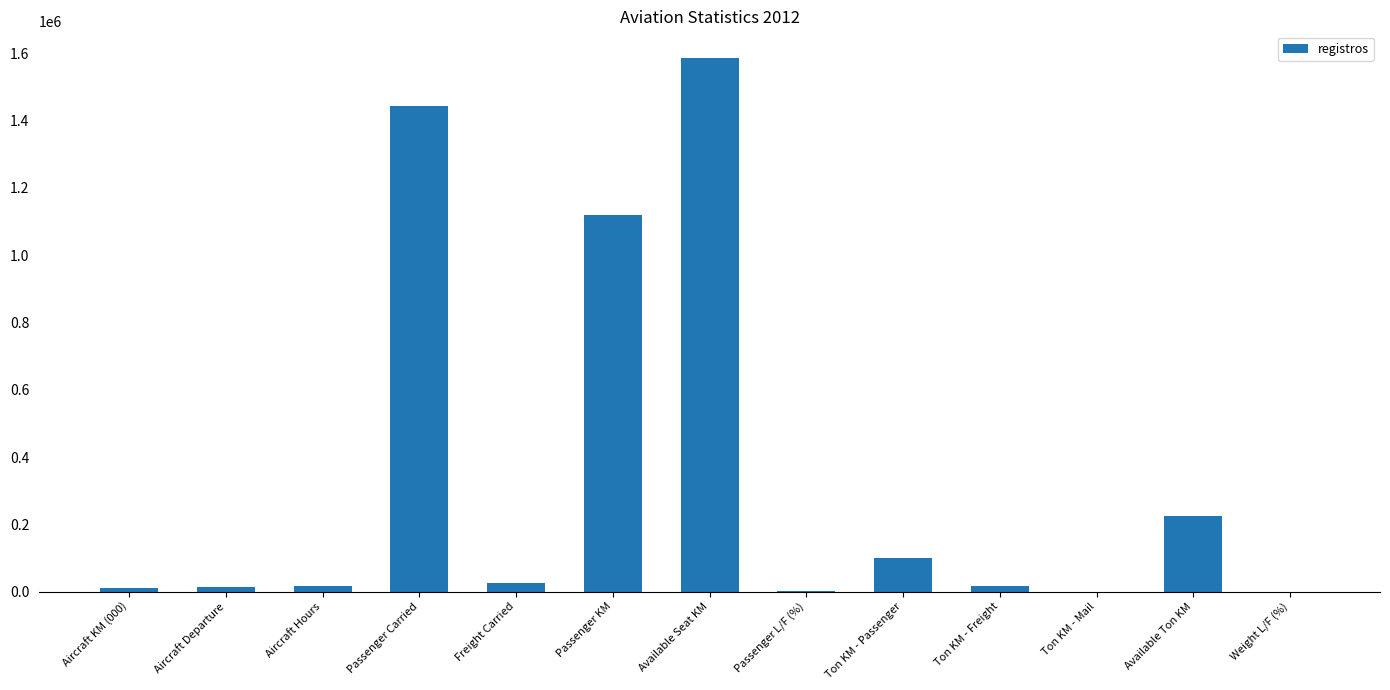

What is the sum of all values?

4557321